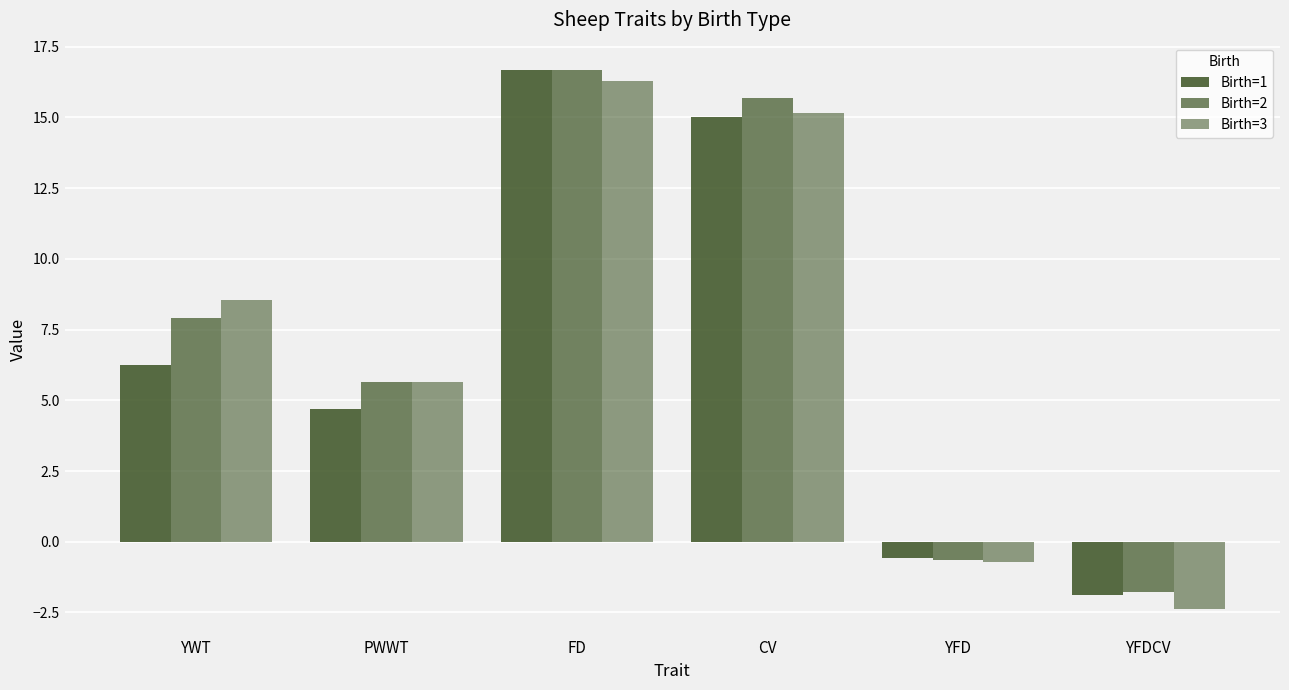

How many series are shown in this chart?

3